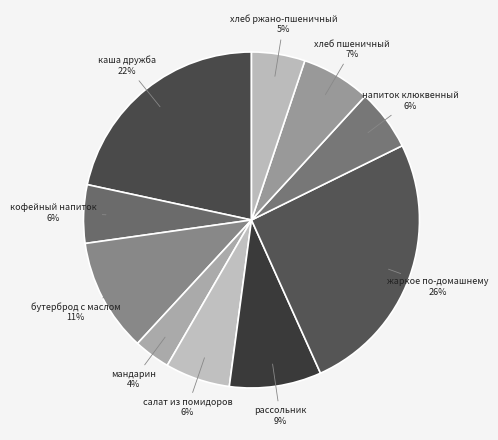

Which has a higher value, рассольник or салат из помидоров?

рассольник